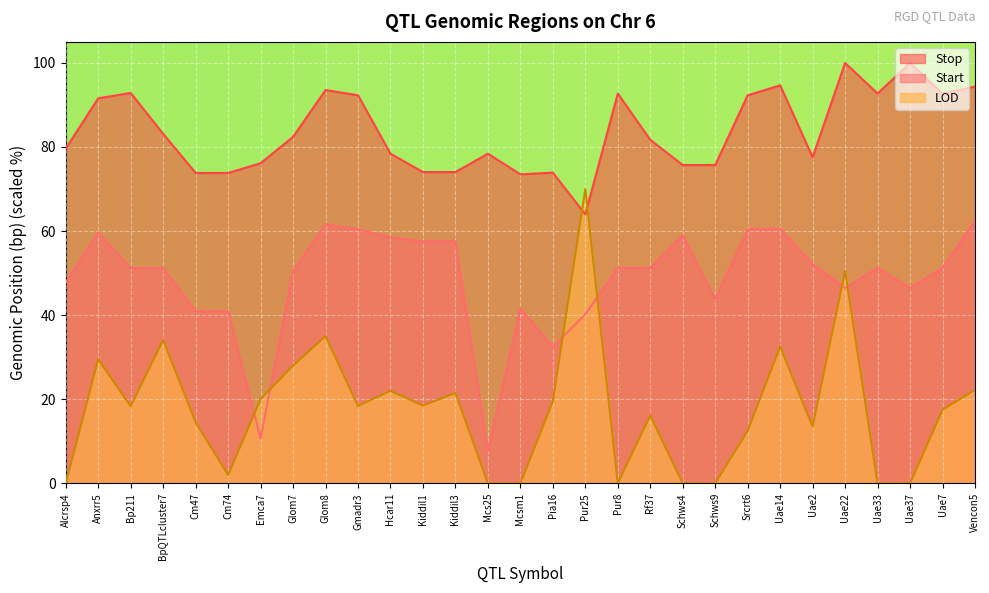

Where does the Start series first go above 51?

Anxrr5